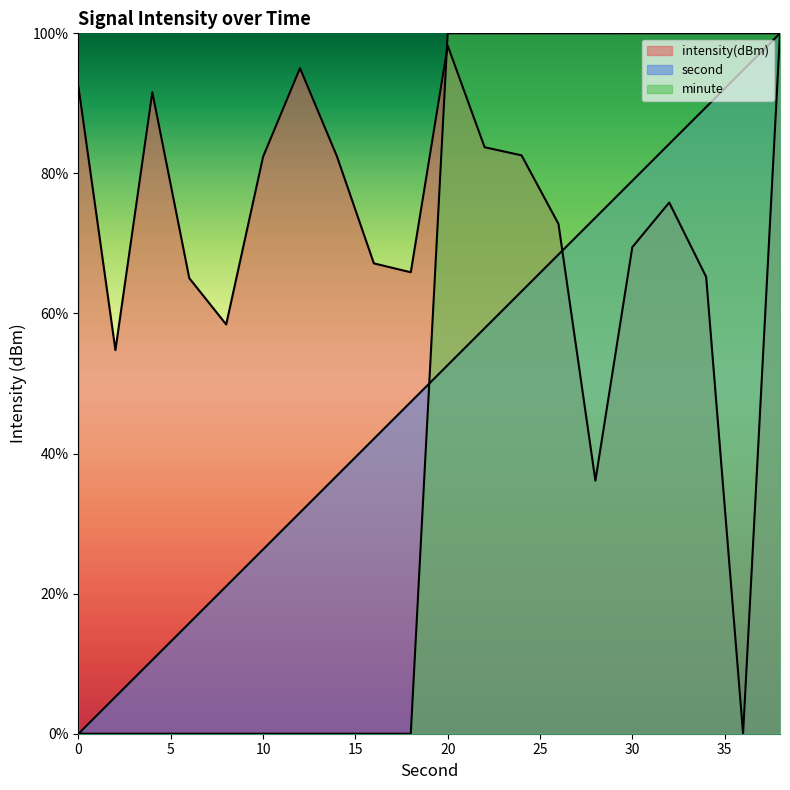

At which category is the sum across all series the highest?

38